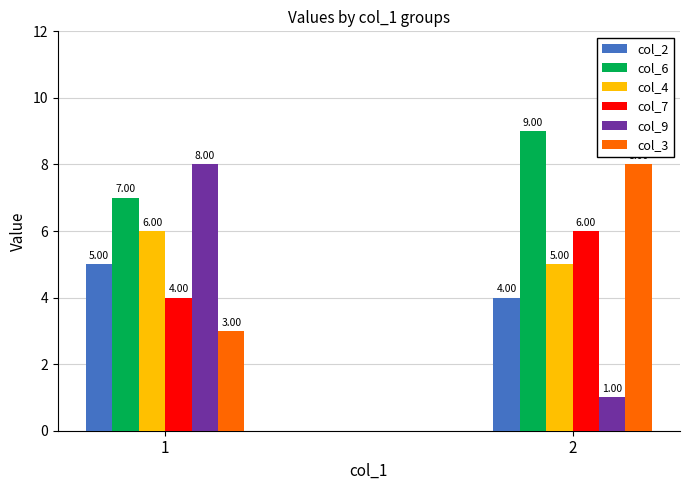

At which label does col_6 reach its peak?

2